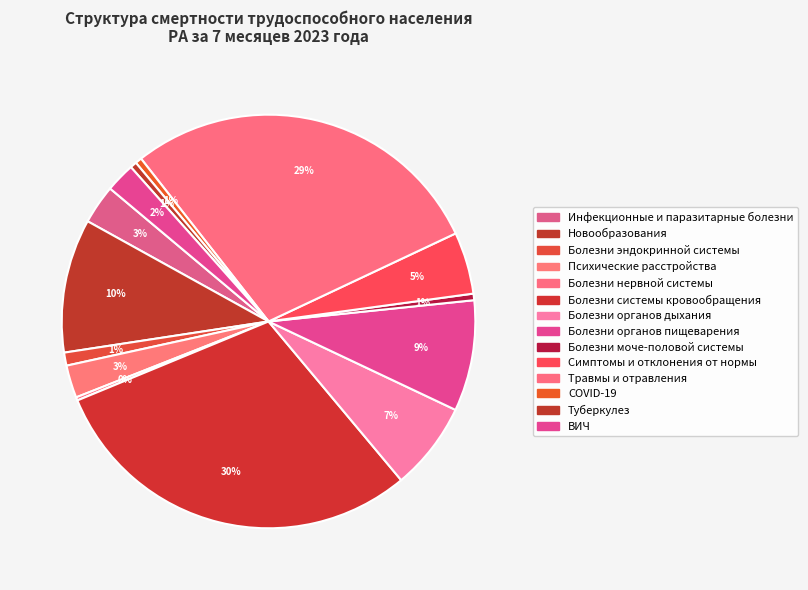

Combined, what portion of the pie is Болезни органов пищеварения and Болезни моче-половой системы?

9.2%